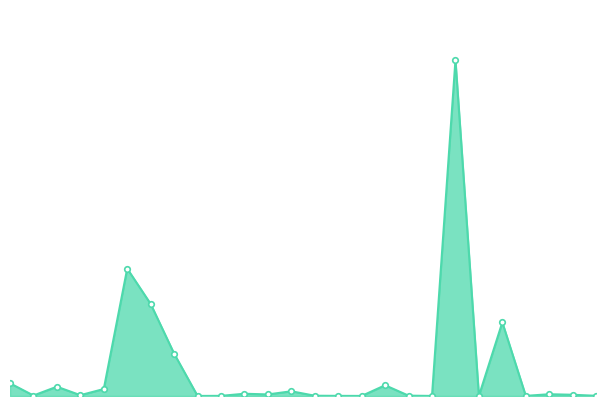

Does the chart have visible grid lines?

No